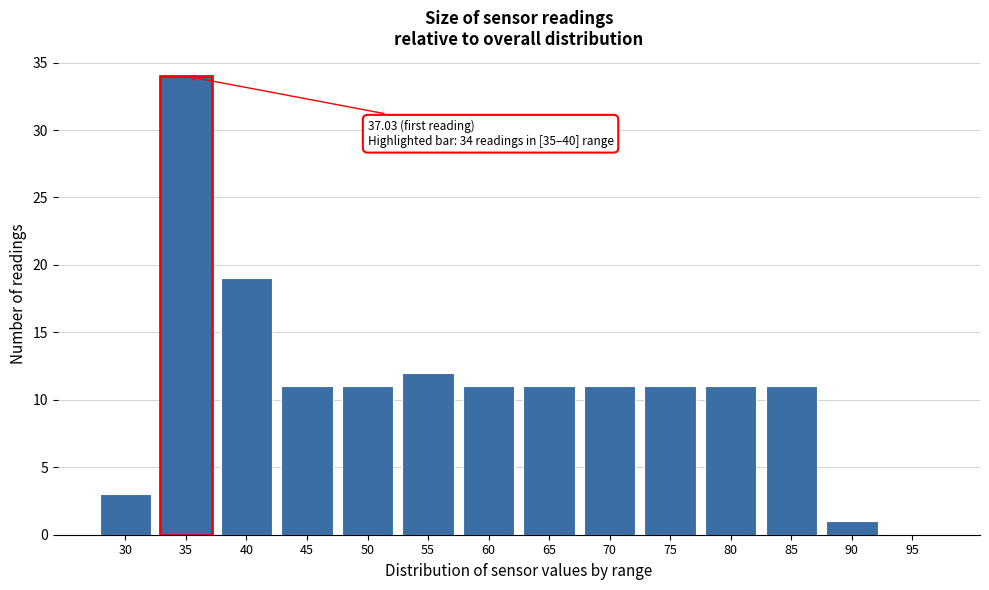

Reading left to right, list all the values displayed in this chart.

30=3	35=34	40=19	45=11	50=11	55=12	60=11	65=11	70=11	75=11	80=11	85=11	90=1	95=0